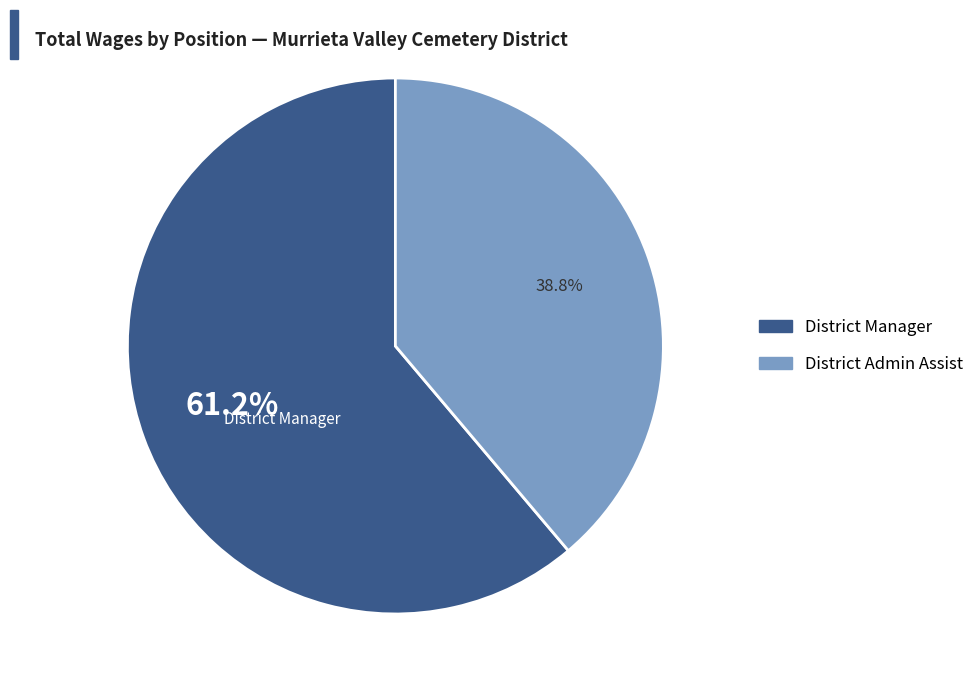

The District Admin Assist slice represents 28% of the pie. True or false?

False